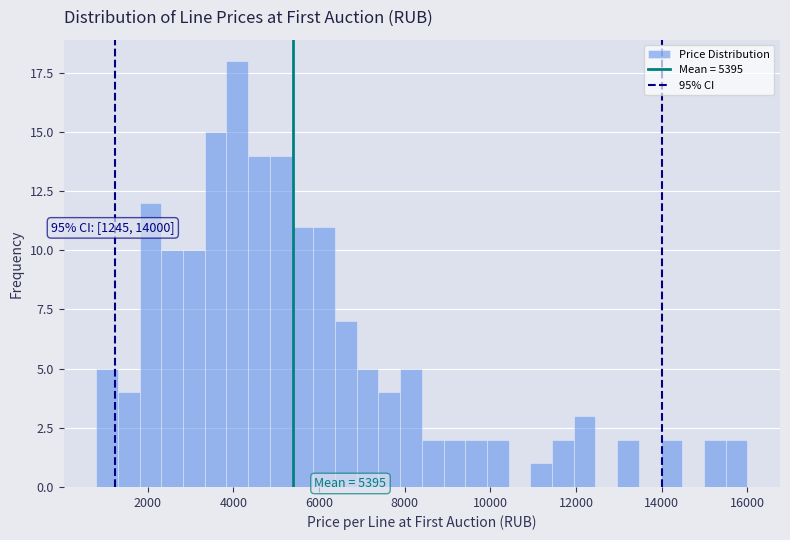

Read against the x-axis, roughly where is the centre of the tallest bar?

4000